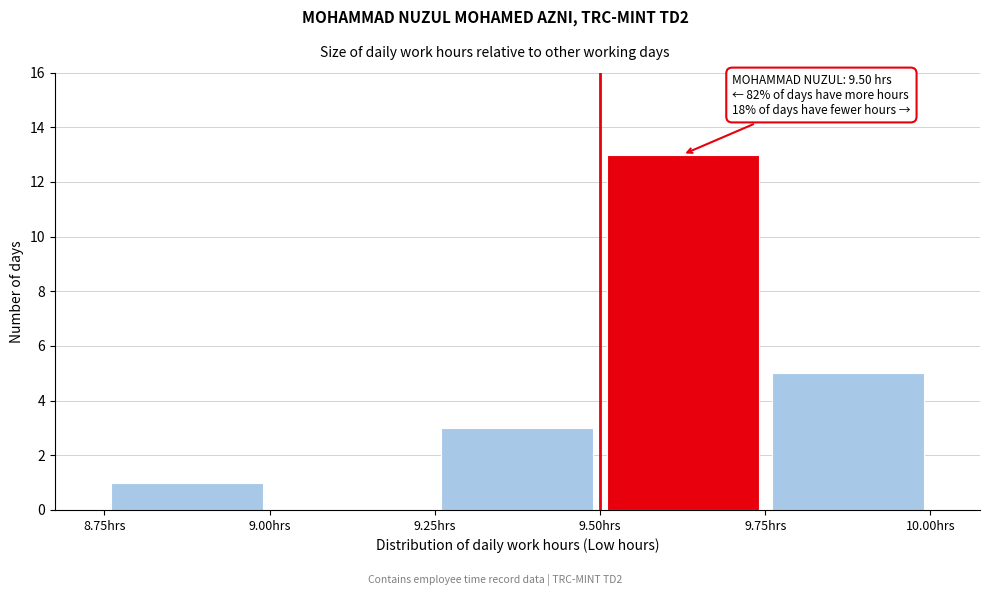

Over which range of the x-axis is the bar tallest?

9.50 to 9.75